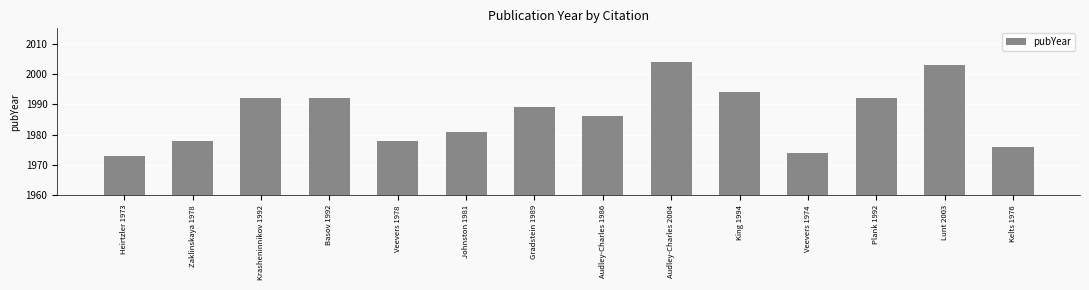

The chart shows a value of 1989 at Gradstein 1989. True or false?

True